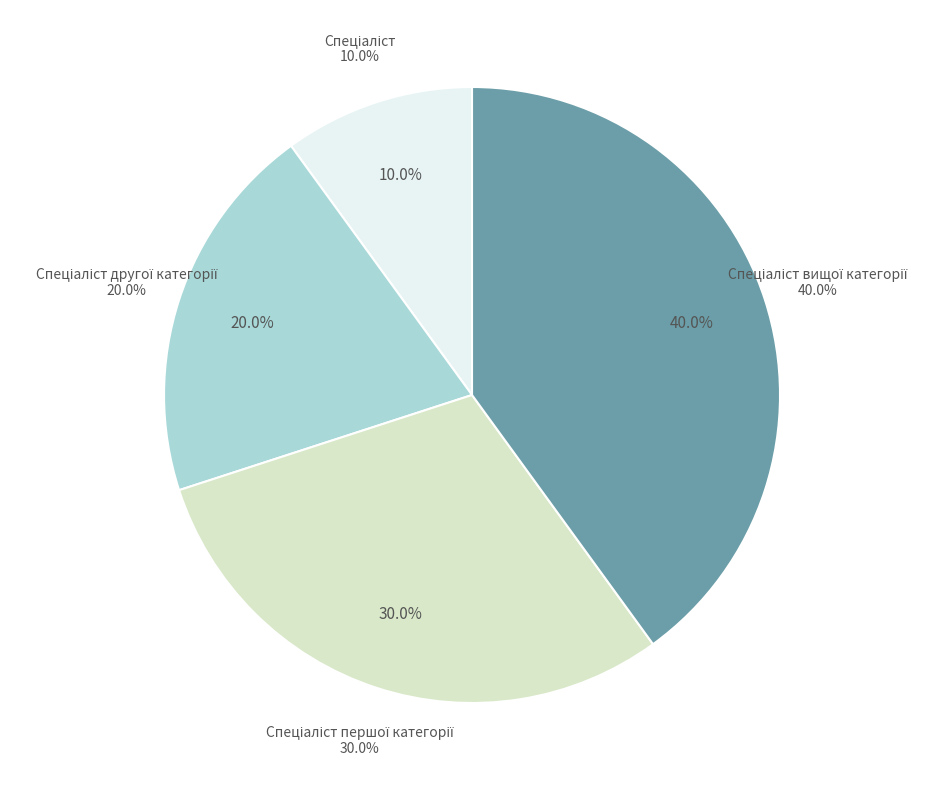

How many slices are in this pie chart?

4